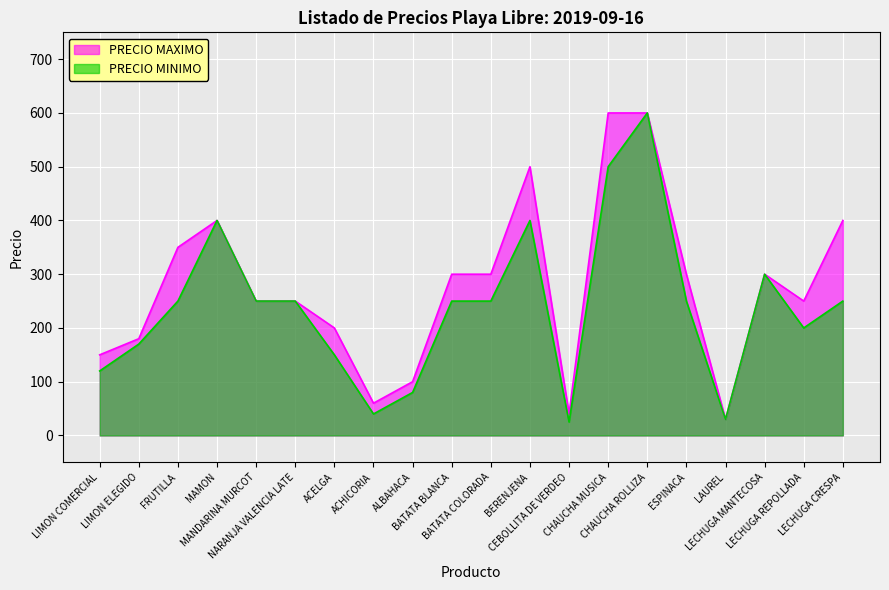

What value does the PRECIO MAXIMO series have at ESPINACA?

300